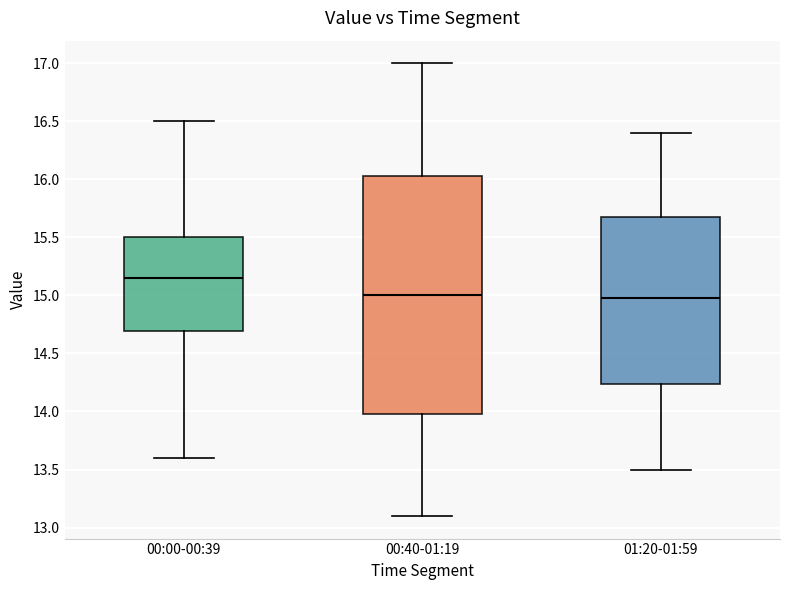

Reading left to right, transcribe this box plot: for each box, give where its median line is, the range the box spans, and where its two whiskers end, as read against the y-axis. The values are not printed on the chart, so give them approximately, as read against the axis.

00:00-00:39: median 15.15, box 14.70 to 15.50, whiskers 13.60 to 16.50
00:40-01:19: median 15.00, box 14.00 to 16.05, whiskers 13.10 to 17.00
01:20-01:59: median 15.00, box 14.25 to 15.70, whiskers 13.50 to 16.40